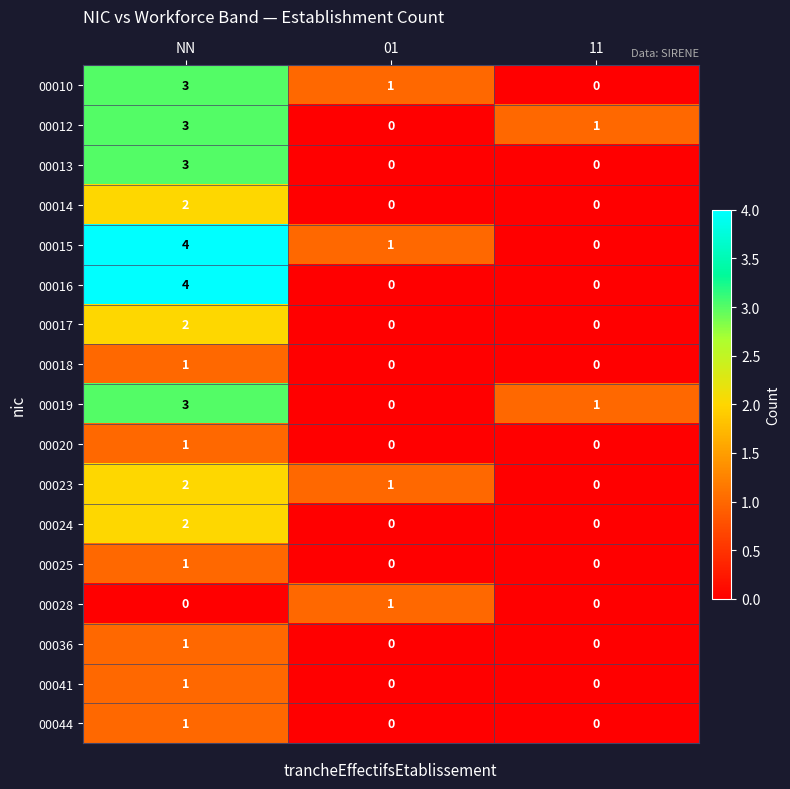

Count the 00016 values in the range 0 to 4.

3